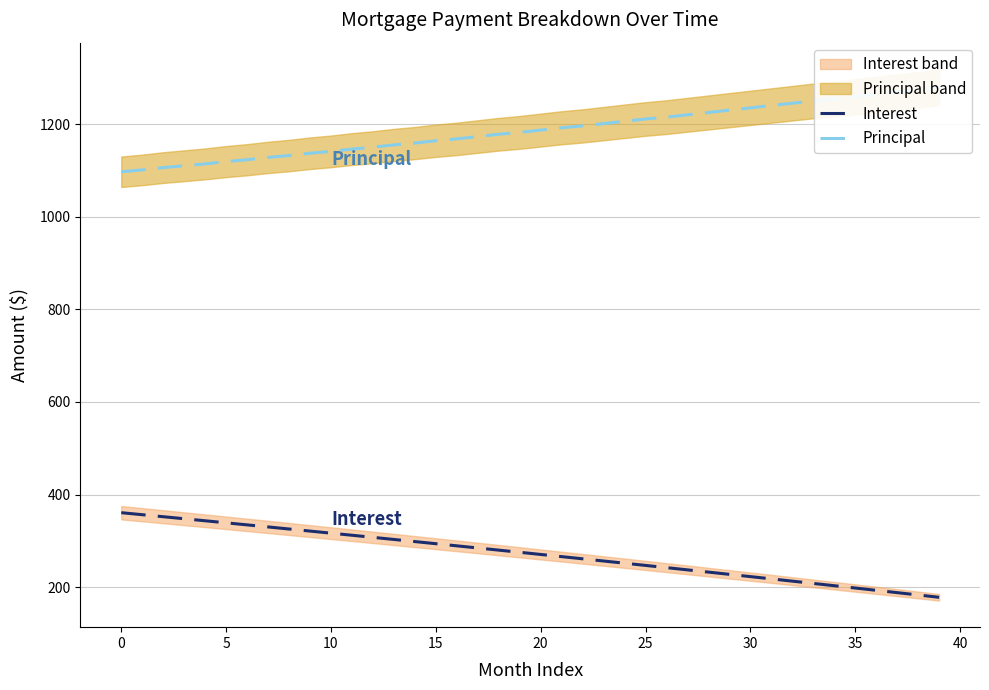

At which category does the chart reach its peak across all series?

39